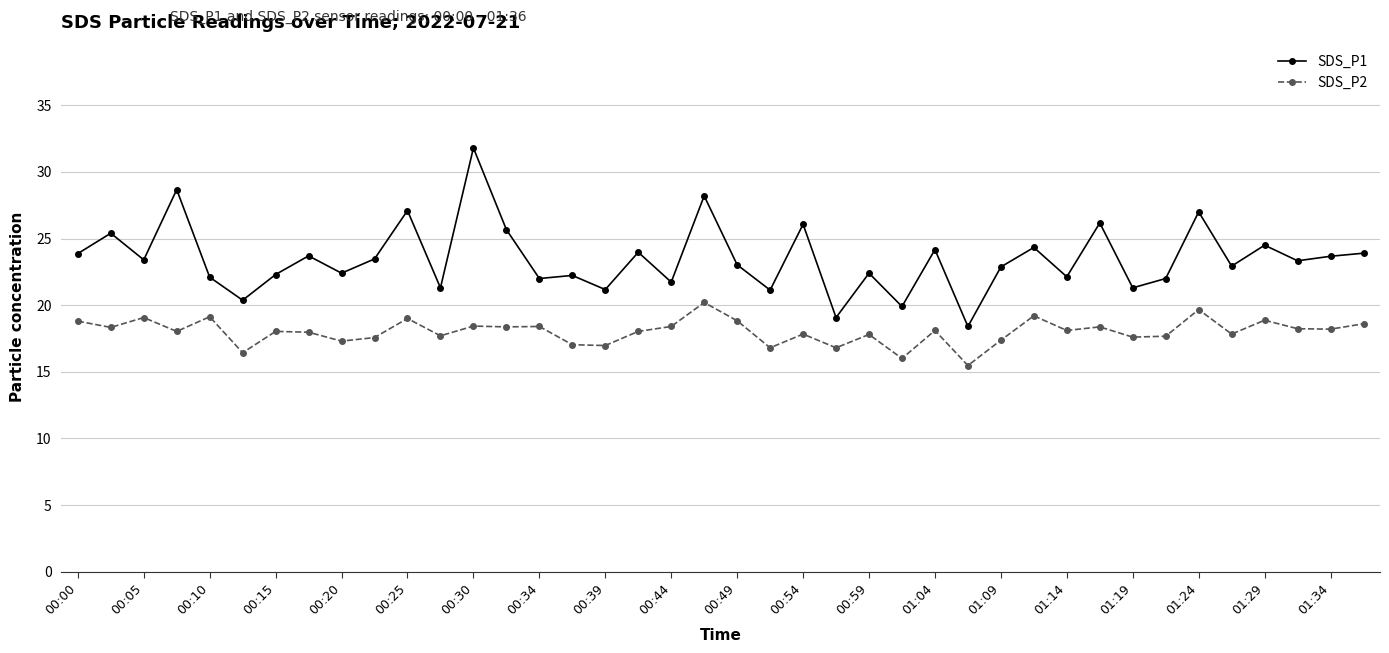

What is the value of the SDS_P2 point at the 27th from the left?

18.1